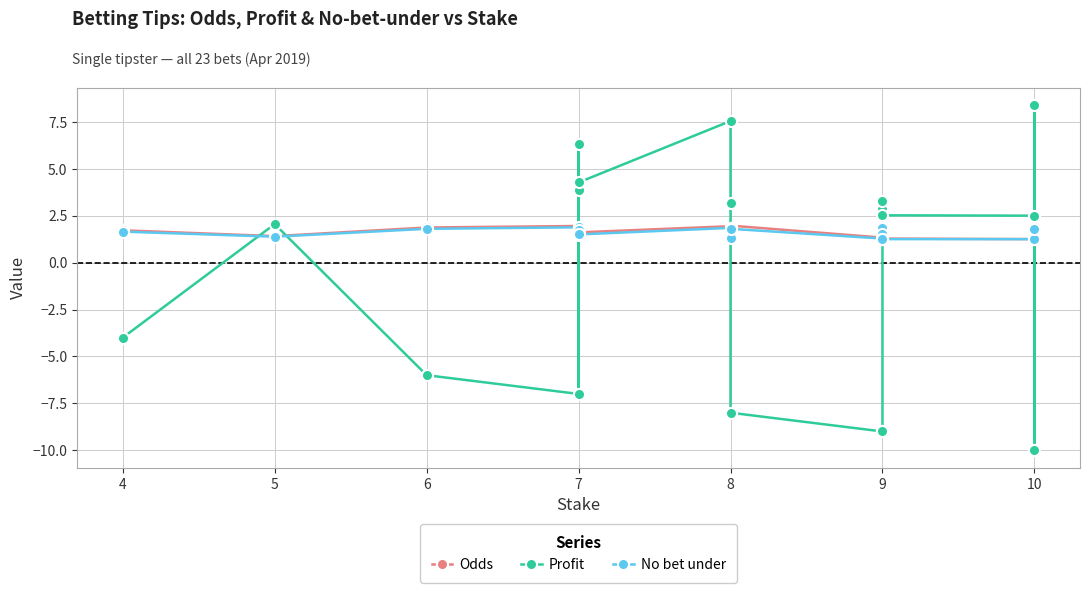

True or false: Profit has a value of -10.0 at 10.

True